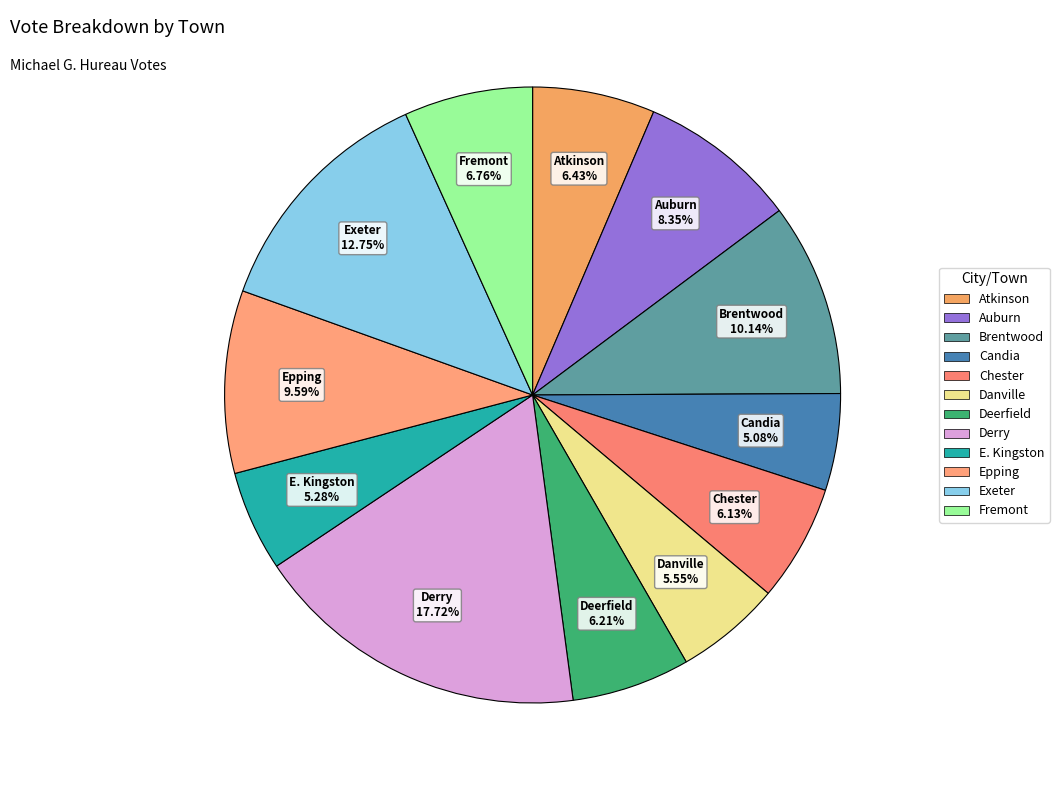

To the nearest percent, what is the average slice percentage?

8%